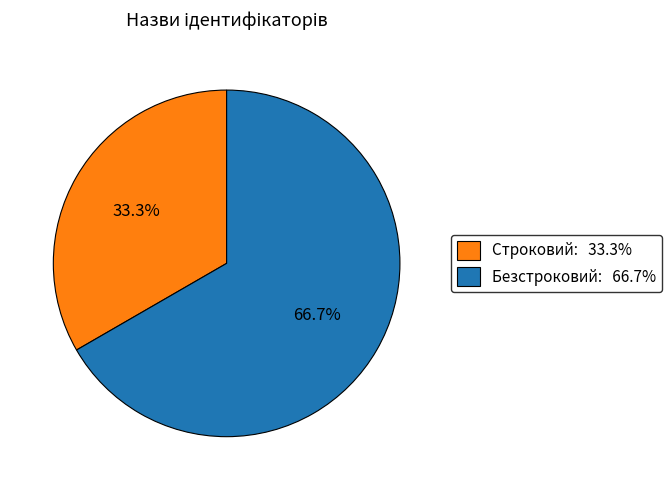

What portion of the pie excludes Безстроковий?

33.3%